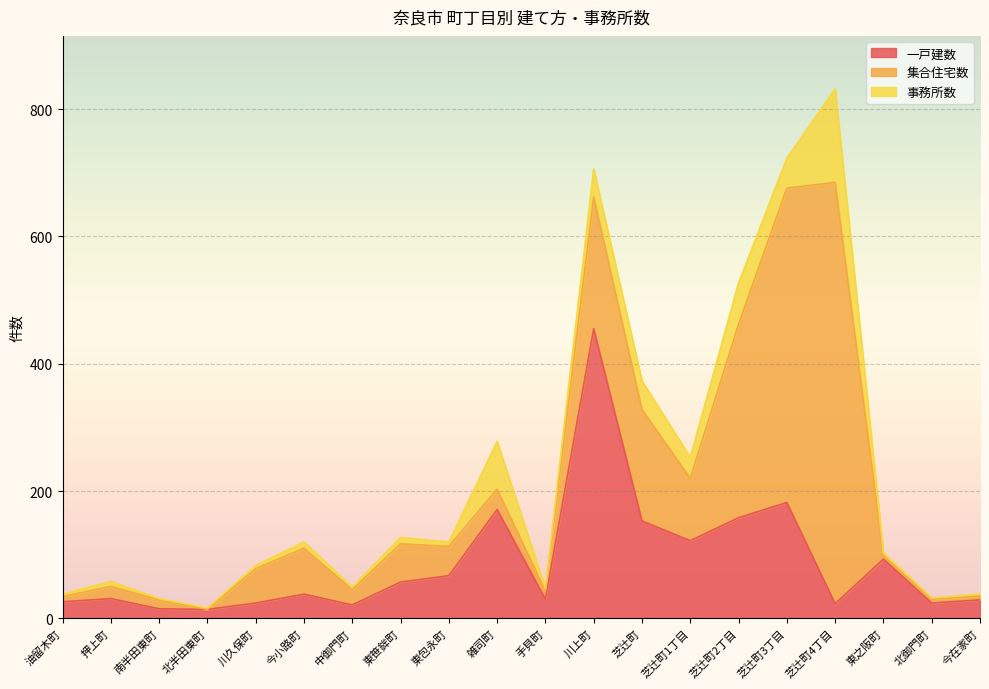

What is the highest value of the 集合住宅数 series?

662